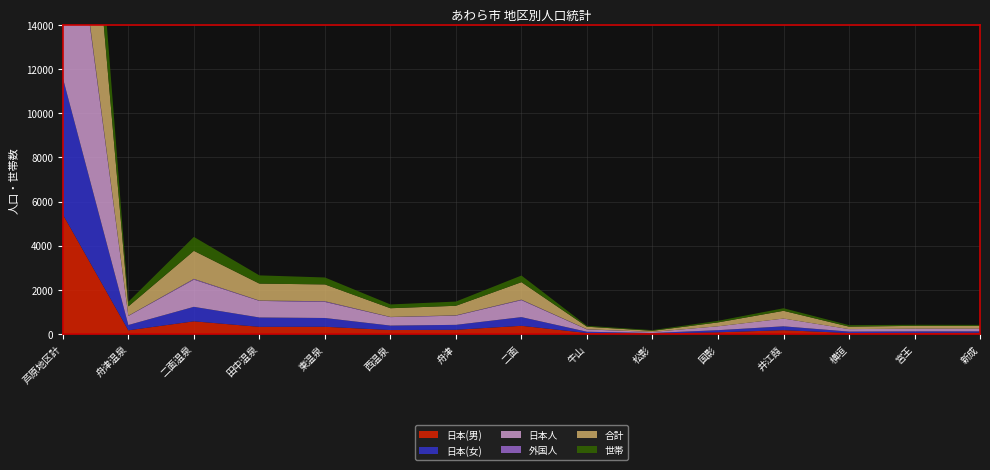

Reading left to right, what are all the values shown in this chart?

日本(男): 芦原地区計=5417	舟津温泉=170	二面温泉=577	田中温泉=327	東温泉=330	西温泉=182	舟津=194	二面=374	牛山=49	松影=26	国影=80	井江葭=176	横垣=47	宮王=54	新成=62
日本(女): 芦原地区計=6182	舟津温泉=240	二面温泉=656	田中温泉=424	東温泉=398	西温泉=202	舟津=223	二面=394	牛山=56	松影=23	国影=96	井江葭=175	横垣=65	宮王=68	新成=62
日本人: 芦原地区計=11599	舟津温泉=410	二面温泉=1233	田中温泉=751	東温泉=728	西温泉=384	舟津=417	二面=768	牛山=105	松影=49	国影=176	井江葭=351	横垣=112	宮王=122	新成=124
外国人: 芦原地区計=186	舟津温泉=11	二面温泉=35	田中温泉=16	東温泉=32	西温泉=9	舟津=15	二面=23	牛山=9	松影=0	国影=0	井江葭=0	横垣=0	宮王=3	新成=0
合計: 芦原地区計=11785	舟津温泉=421	二面温泉=1268	田中温泉=767	東温泉=760	西温泉=393	舟津=432	二面=791	牛山=114	松影=49	国影=176	井江葭=351	横垣=112	宮王=125	新成=124
世帯: 芦原地区計=4406	舟津温泉=212	二面温泉=632	田中温泉=373	東温泉=315	西温泉=171	舟津=191	二面=301	牛山=41	松影=32	国影=71	井江葭=116	横垣=68	宮王=49	新成=44